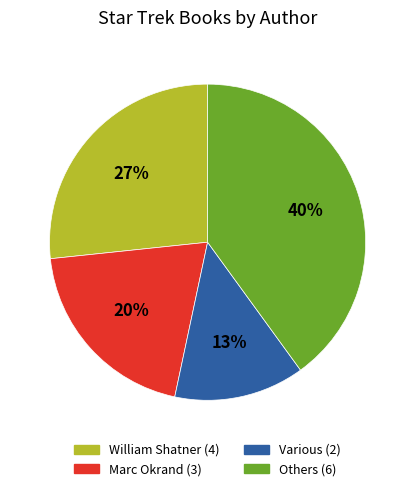

To the nearest percent, what is the difference between the largest and smallest slice percentages?

27%